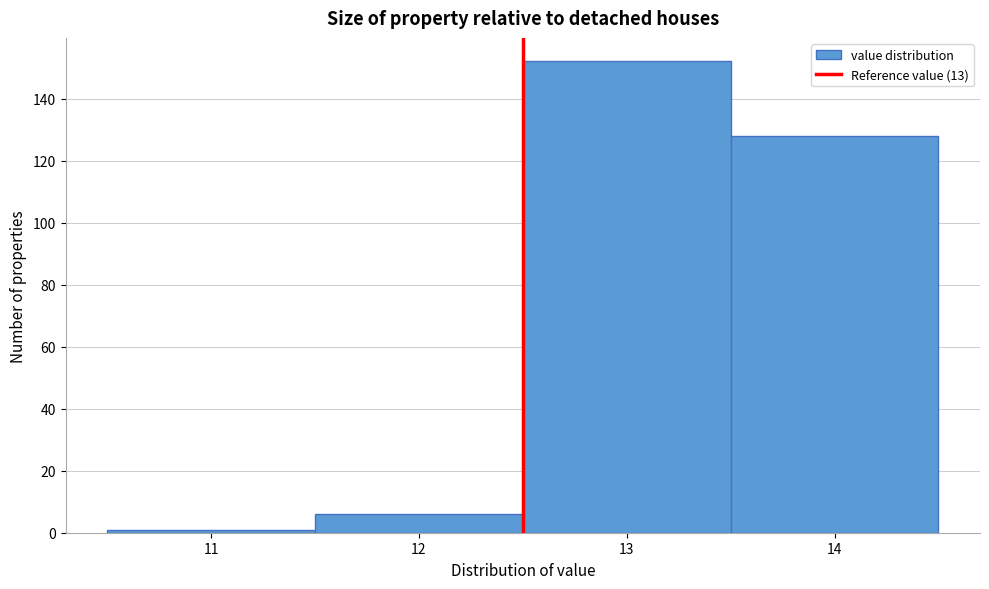

Reading right to left, list all the values displayed in this chart.

14=128	13=152	12=6	11=1